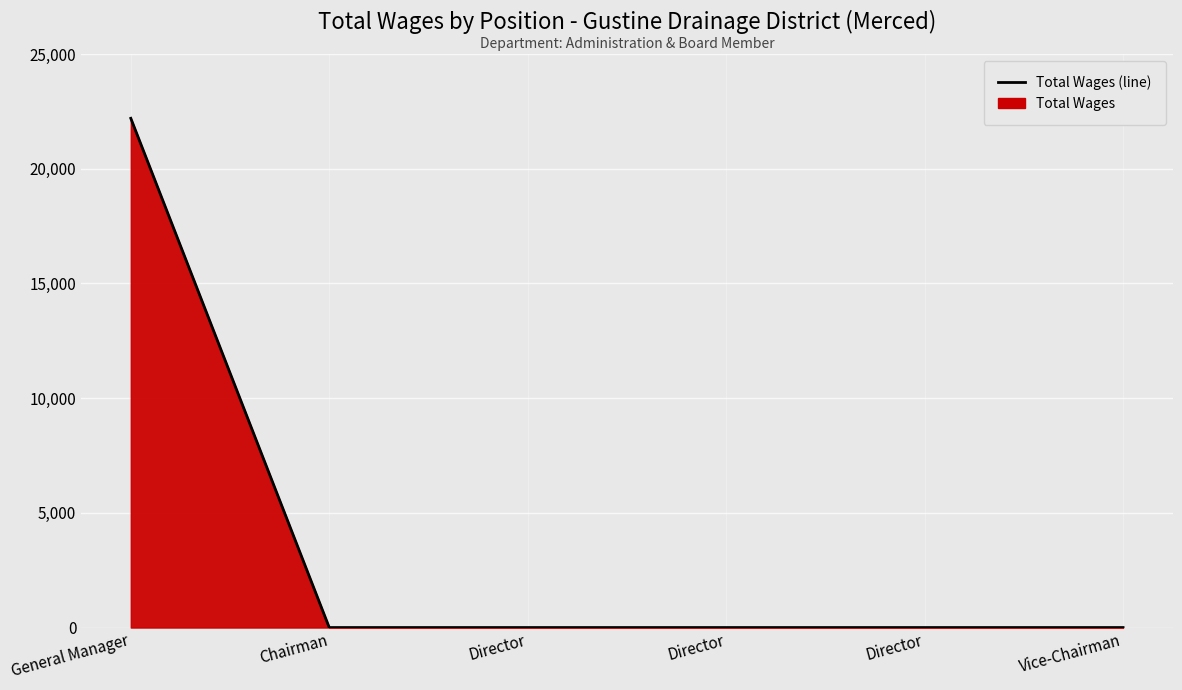

What is the label of the 2nd point from the right?

Director